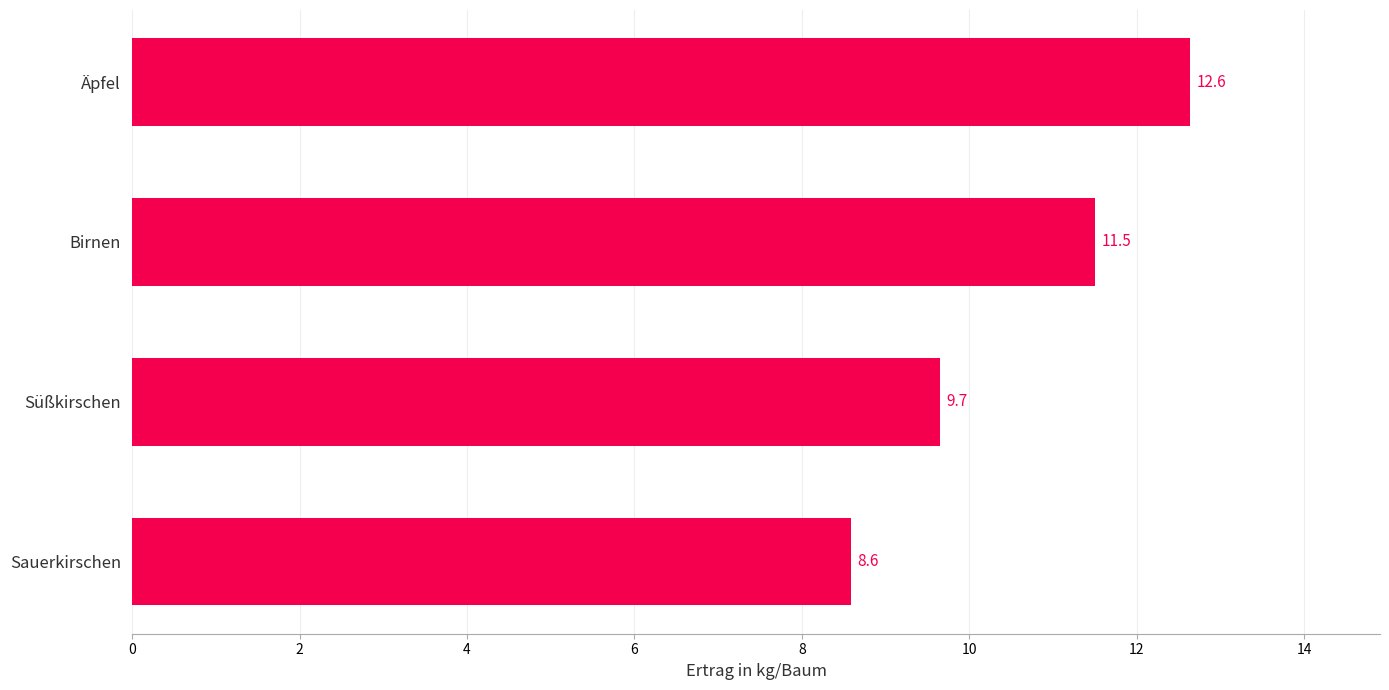

How many bars are there in total?

4